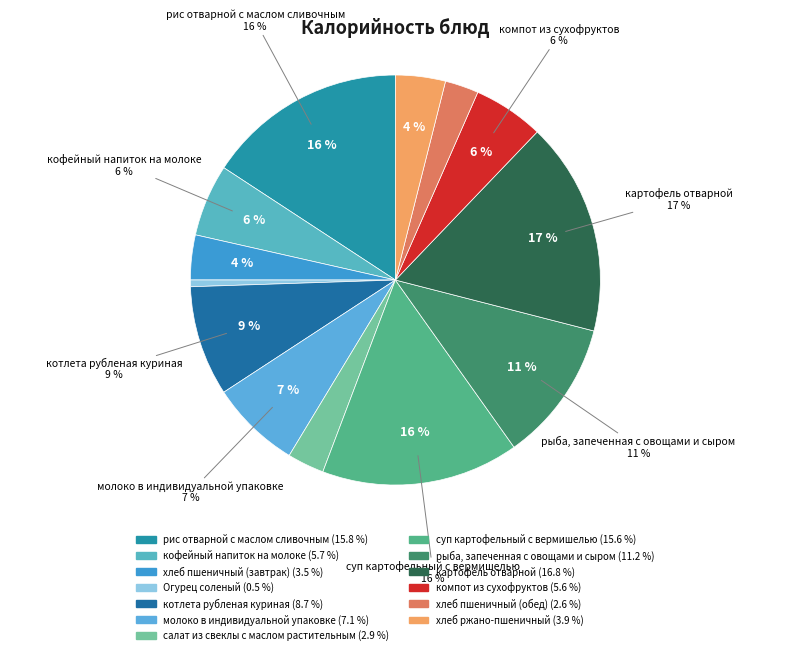

What is the ratio of the value at суп картофельный с вермишелью to the value at хлеб пшеничный (обед)?

5.9